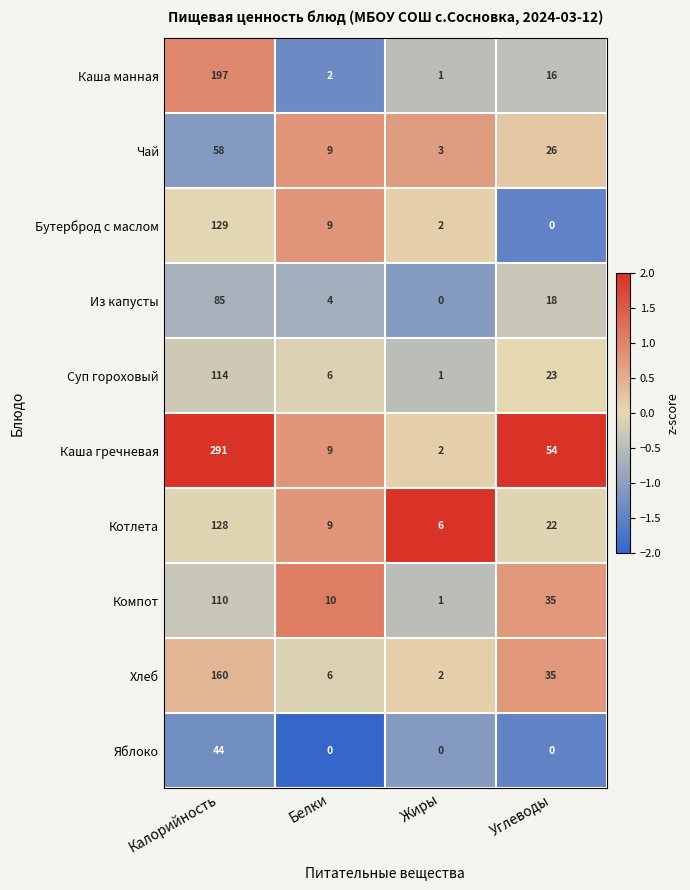

Where does the Компот series first go above 35?

Калорийность